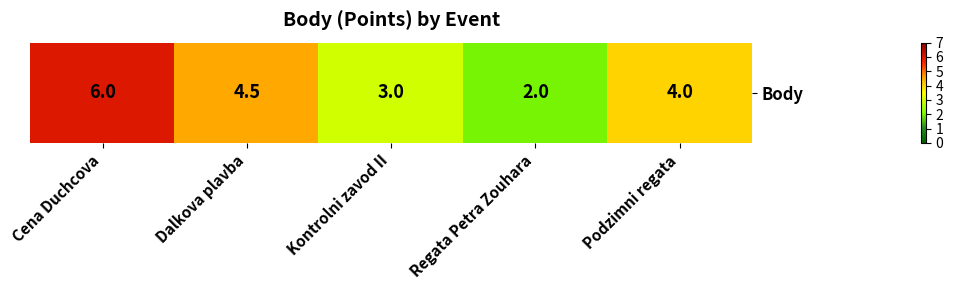

Rank the categories by value from highest to lowest.

Cena Duchcova, Dalkova plavba, Podzimni regata, Kontrolni zavod II, Regata Petra Zouhara